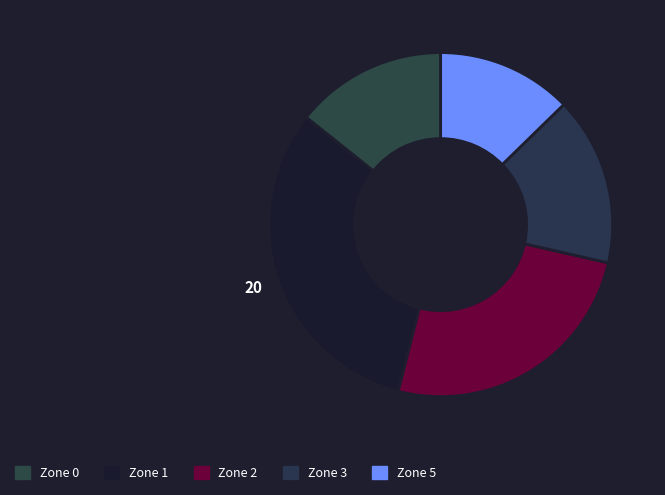

Between Zone 5 and Zone 1, which is larger?

Zone 1